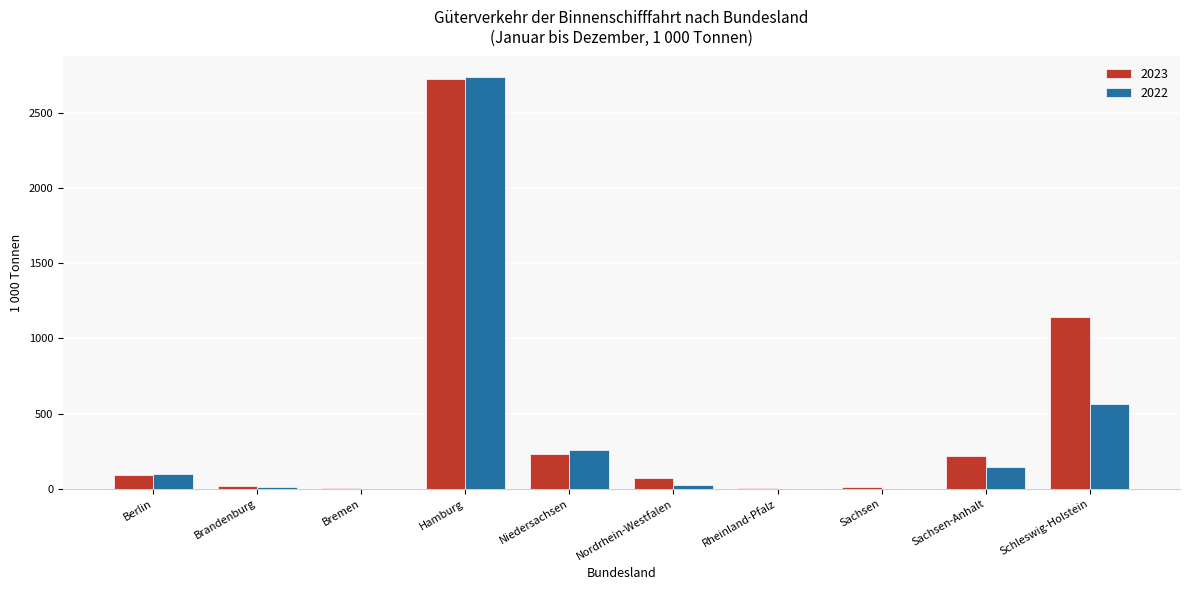

What is the sum of all 2022 values?

3845.8